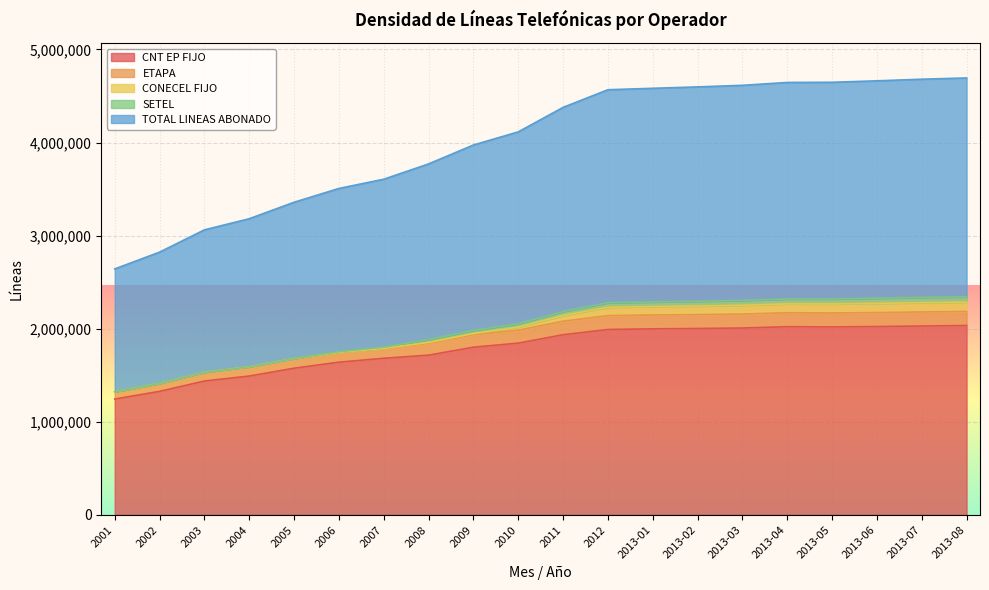

List the labels in order of CNT EP FIJO value, smallest first.

2001, 2002, 2003, 2004, 2005, 2006, 2007, 2008, 2009, 2010, 2011, 2012, 2013-01, 2013-02, 2013-03, 2013-05, 2013-04, 2013-06, 2013-07, 2013-08